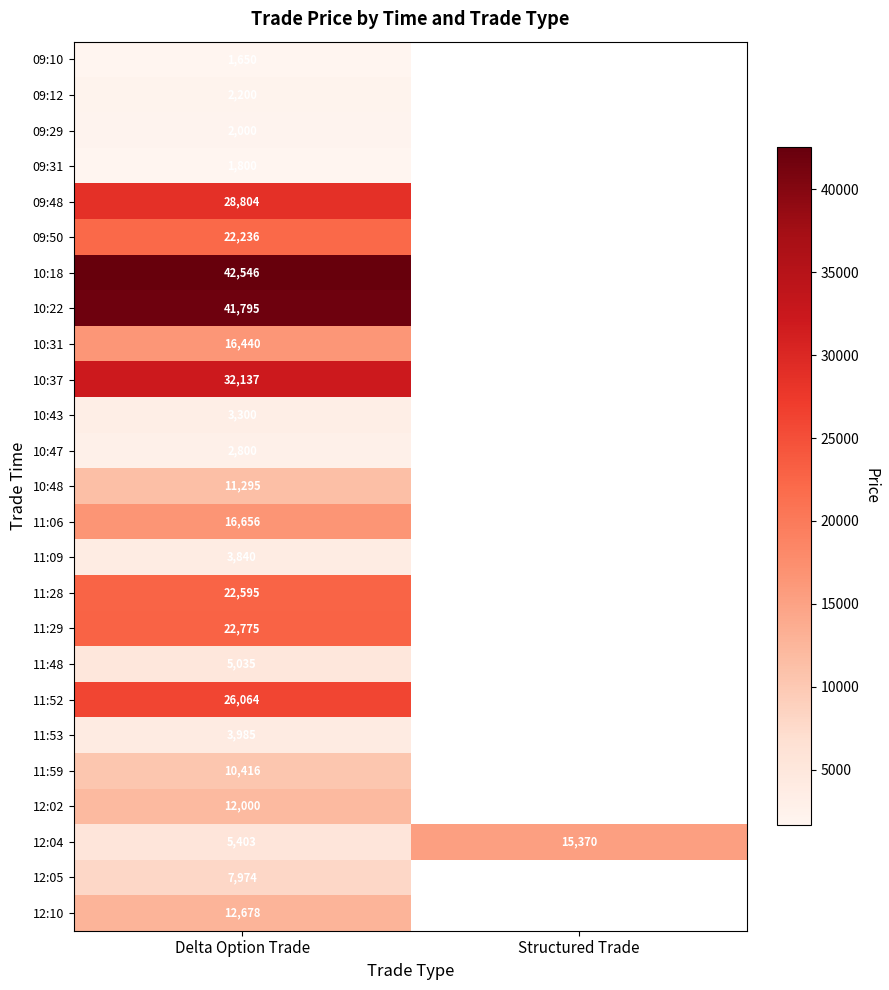

What is the maximum value shown in the chart?

42546.0